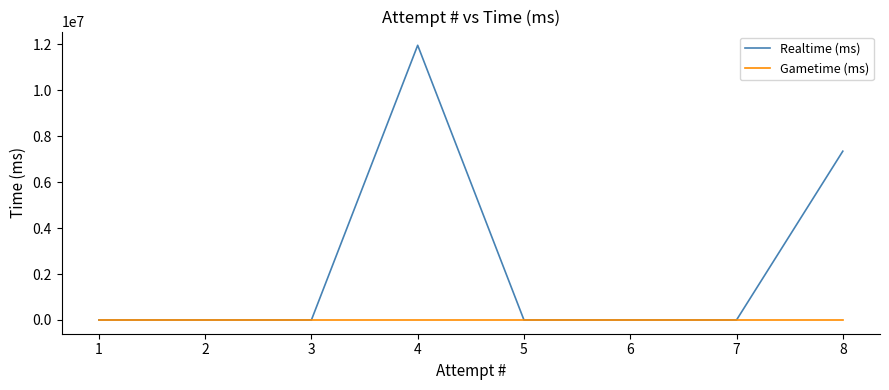

Which label corresponds to the smallest value in the chart?

7